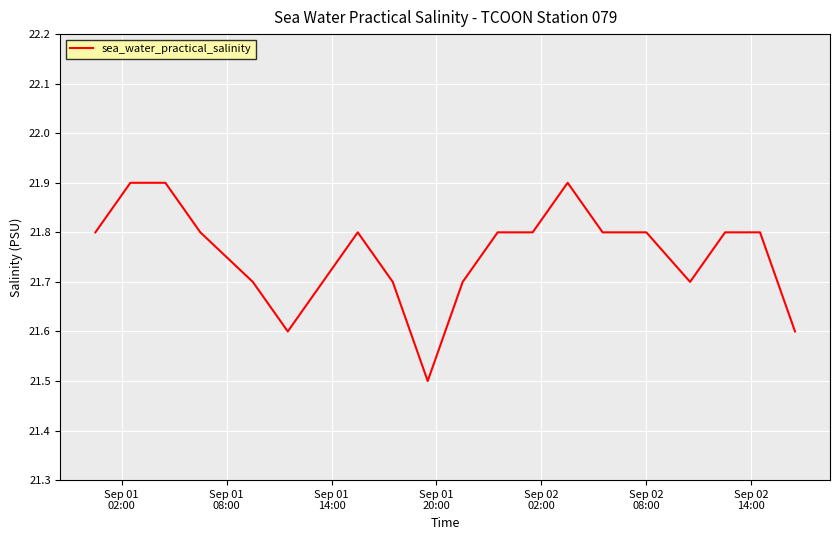

Count the number of data series in this chart.

1